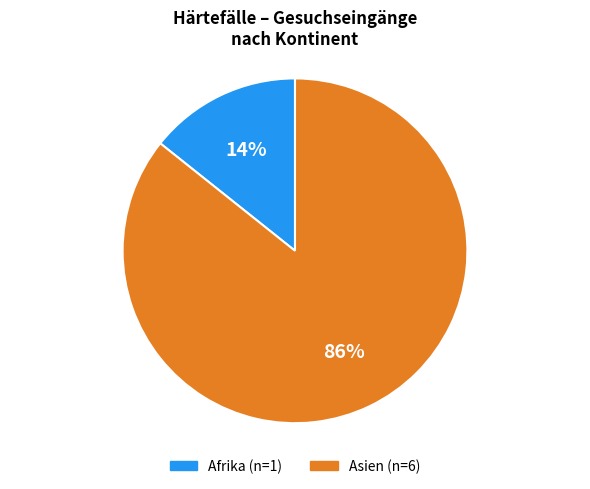

True or false: Afrika accounts for 7% of the total.

False